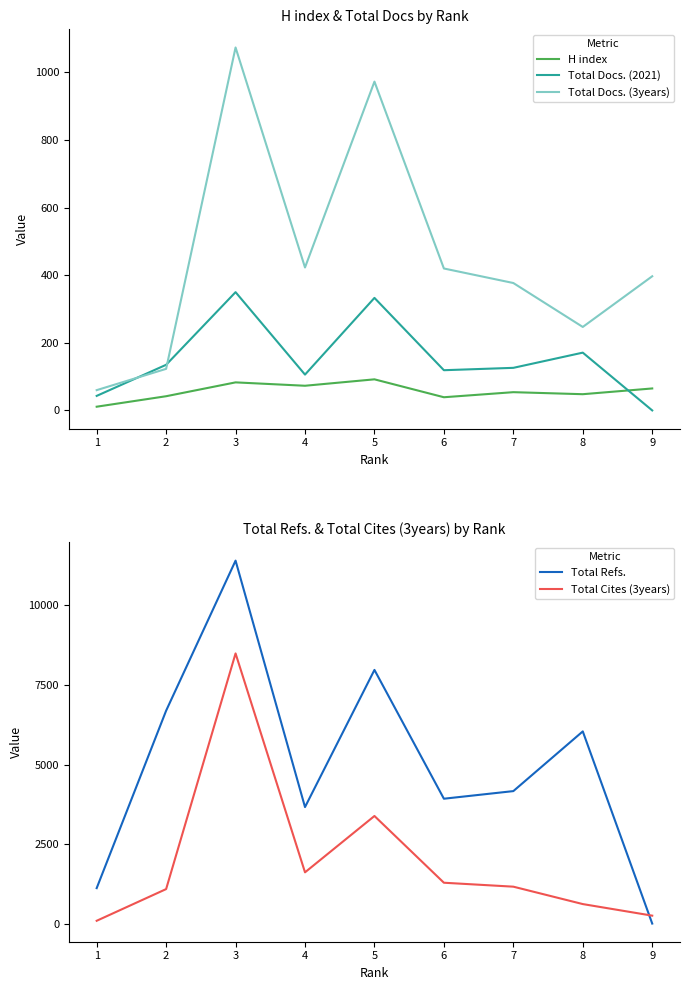

List the series in order of their peak value, highest first.

Total Refs., Total Cites (3years), Total Docs. (3years), Total Docs. (2021), H index